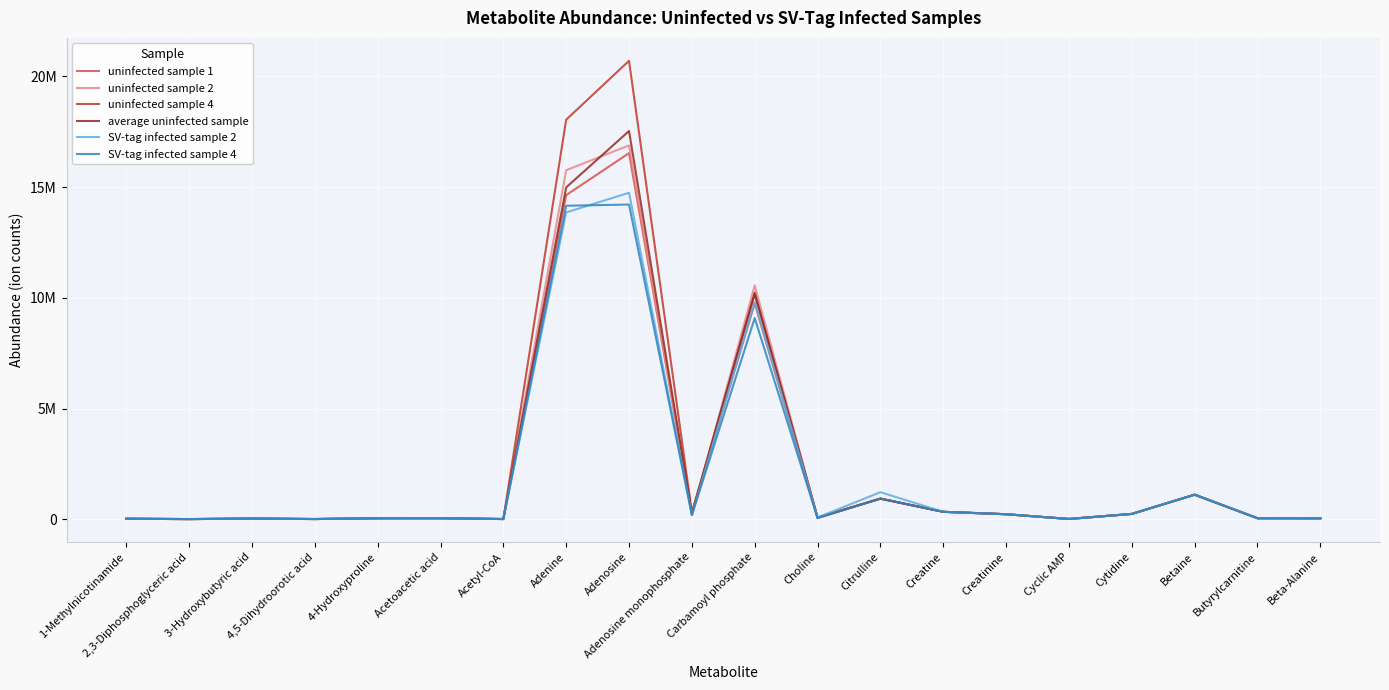

Reading left to right, transcribe all the data shown in this chart.

uninfected sample 1: 1-Methylnicotinamide=25710.0	2,3-Diphosphoglyceric acid=10000.0	3-Hydroxybutyric acid=33514.0	4,5-Dihydroorotic acid=12319.5	4-Hydroxyproline=47134.5	Acetoacetic acid=48927.5	Acetyl-CoA=12312.0	Adenine=14640762.0	Adenosine=16537247.0	Adenosine monophosphate=260283.0	Carbamoyl phosphate=9753068.0	Choline=63455.0	Citrulline=934016.0	Creatine=338459.0	Creatinine=229546.0	Cyclic AMP=16425.0	Cytidine=243385.5	Betaine=1112293.5	Butyrylcarnitine=49005.5	Beta-Alanine=45747.0
uninfected sample 2: 1-Methylnicotinamide=25710.0	2,3-Diphosphoglyceric acid=10000.0	3-Hydroxybutyric acid=33514.0	4,5-Dihydroorotic acid=12319.5	4-Hydroxyproline=47134.5	Acetoacetic acid=48927.5	Acetyl-CoA=12312.0	Adenine=15765356.0	Adenosine=16885416.0	Adenosine monophosphate=186872.5	Carbamoyl phosphate=10567545.0	Choline=78948.0	Citrulline=934016.0	Creatine=338459.0	Creatinine=229546.0	Cyclic AMP=17671.0	Cytidine=243385.5	Betaine=1112293.5	Butyrylcarnitine=49005.5	Beta-Alanine=45747.0
uninfected sample 4: 1-Methylnicotinamide=25710.0	2,3-Diphosphoglyceric acid=10000.0	3-Hydroxybutyric acid=33514.0	4,5-Dihydroorotic acid=12319.5	4-Hydroxyproline=47134.5	Acetoacetic acid=48927.5	Acetyl-CoA=12312.0	Adenine=18046852.0	Adenosine=20705736.0	Adenosine monophosphate=305367.0	Carbamoyl phosphate=10157936.0	Choline=82070.0	Citrulline=934016.0	Creatine=338459.0	Creatinine=229546.0	Cyclic AMP=17926.0	Cytidine=243385.5	Betaine=1112293.5	Butyrylcarnitine=49005.5	Beta-Alanine=45747.0
average uninfected sample: 1-Methylnicotinamide=25710.0	2,3-Diphosphoglyceric acid=10000.0	3-Hydroxybutyric acid=33514.0	4,5-Dihydroorotic acid=12319.5	4-Hydroxyproline=47134.5	Acetoacetic acid=48927.5	Acetyl-CoA=12312.0	Adenine=14990365.2	Adenosine=17535246.2	Adenosine monophosphate=250840.8	Carbamoyl phosphate=10236159.8	Choline=74824.3	Citrulline=934016.0	Creatine=338459.0	Creatinine=229546.0	Cyclic AMP=15785.2	Cytidine=243385.5	Betaine=1112293.5	Butyrylcarnitine=49005.5	Beta-Alanine=45747.0
SV-tag infected sample 2: 1-Methylnicotinamide=25710.0	2,3-Diphosphoglyceric acid=10000.0	3-Hydroxybutyric acid=33514.0	4,5-Dihydroorotic acid=12319.5	4-Hydroxyproline=47134.5	Acetoacetic acid=48927.5	Acetyl-CoA=12312.0	Adenine=13859316.0	Adenosine=14745431.0	Adenosine monophosphate=186872.5	Carbamoyl phosphate=9811060.0	Choline=83150.0	Citrulline=1225536.0	Creatine=338459.0	Creatinine=229546.0	Cyclic AMP=15904.0	Cytidine=243385.5	Betaine=1112293.5	Butyrylcarnitine=49005.5	Beta-Alanine=45747.0
SV-tag infected sample 4: 1-Methylnicotinamide=25710.0	2,3-Diphosphoglyceric acid=10000.0	3-Hydroxybutyric acid=33514.0	4,5-Dihydroorotic acid=12319.5	4-Hydroxyproline=47134.5	Acetoacetic acid=48927.5	Acetyl-CoA=12312.0	Adenine=14160675.0	Adenosine=14214867.0	Adenosine monophosphate=186872.5	Carbamoyl phosphate=9087578.0	Choline=53611.0	Citrulline=934016.0	Creatine=338459.0	Creatinine=229546.0	Cyclic AMP=11979.0	Cytidine=243385.5	Betaine=1112293.5	Butyrylcarnitine=49005.5	Beta-Alanine=45747.0